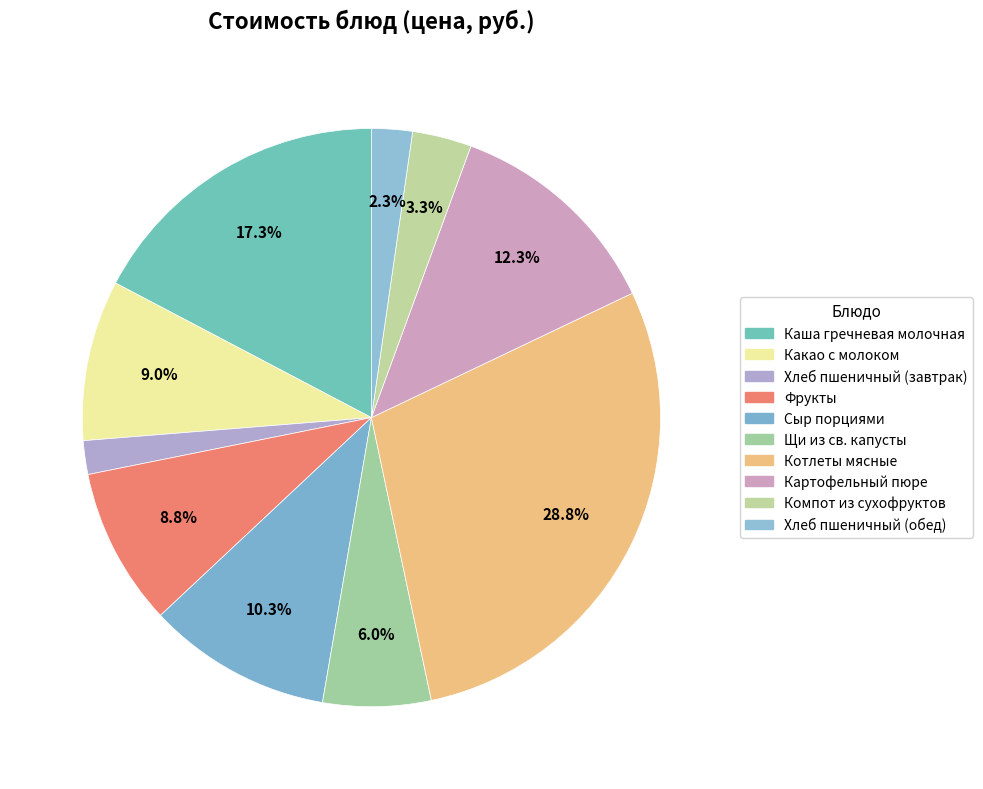

Count the number of slices in the pie.

10